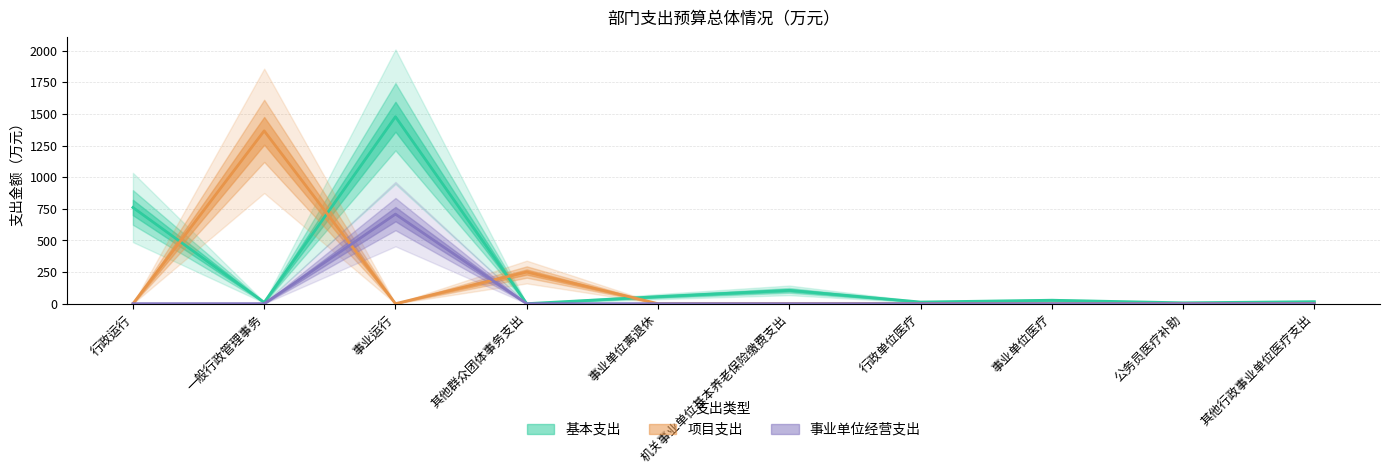

Read the 基本支出 value at 公务员医疗补助.

6.7